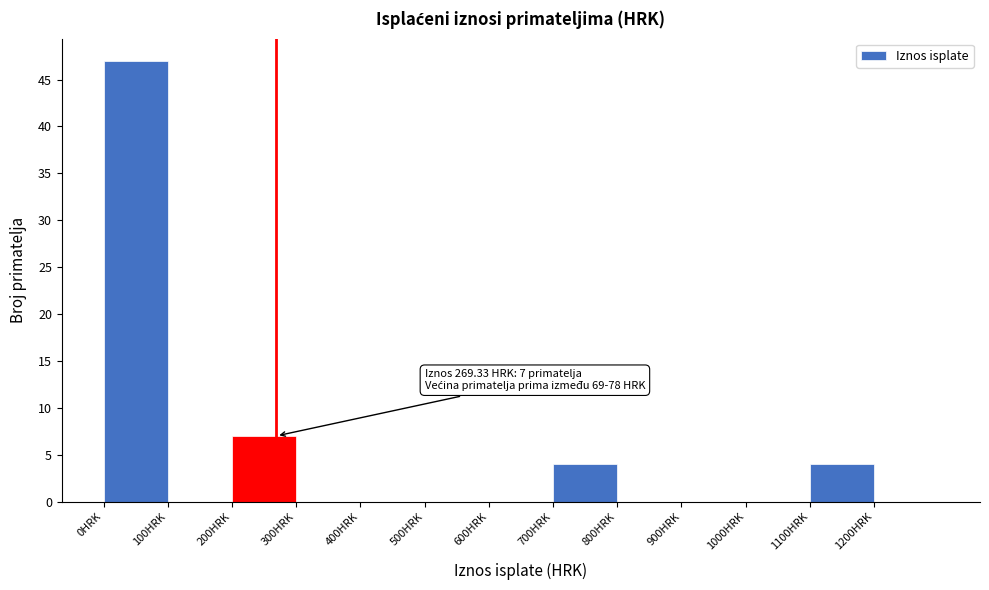

Over which range of the x-axis is the bar tallest?

0 to 100